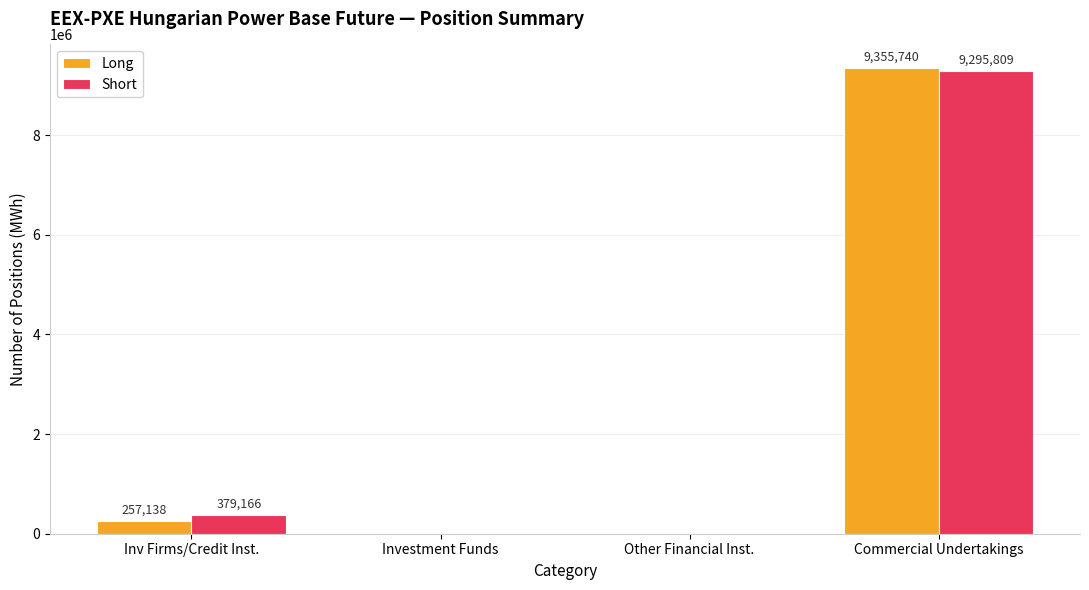

At which category is the sum across all series the highest?

Commercial Undertakings